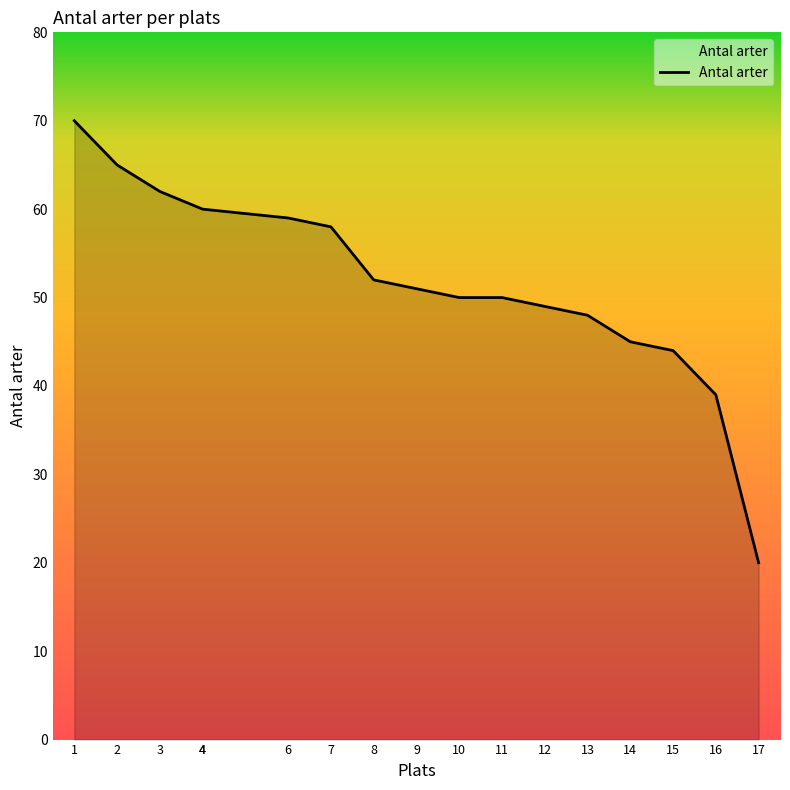

The chart shows a value of 50 at 10. True or false?

True